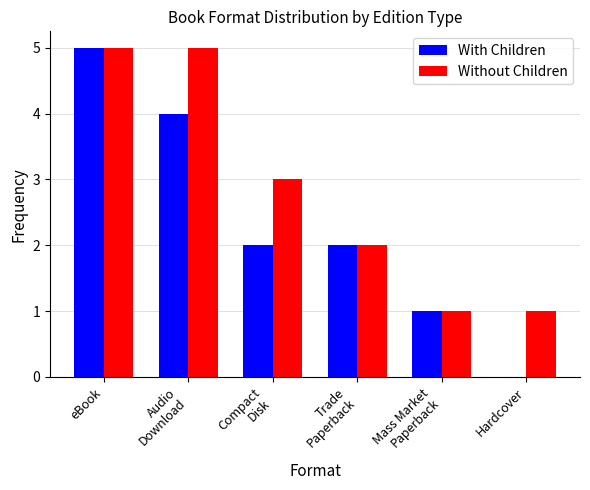

True or false: Without Children has a value of 8 at Audio
Download.

False